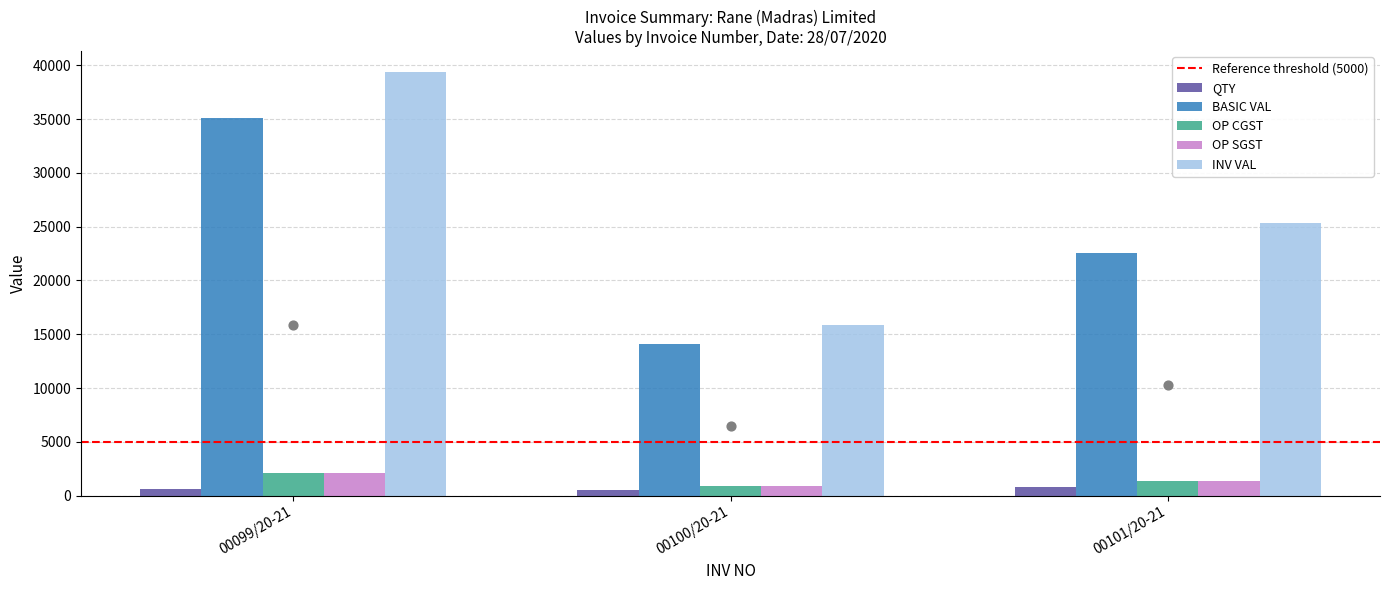

What are all the series names shown in the legend?

QTY, BASIC VAL, OP CGST, OP SGST, INV VAL